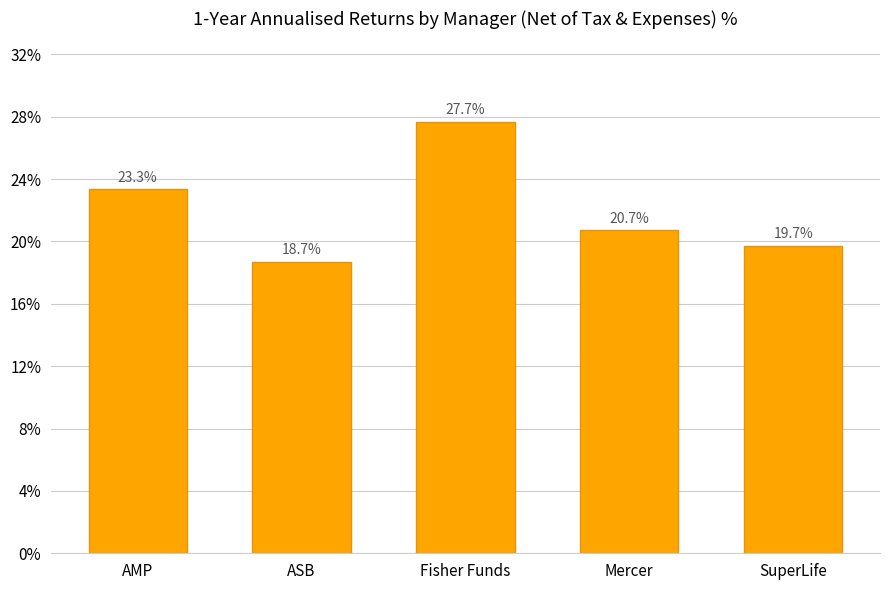

What is the smallest value displayed?

18.7